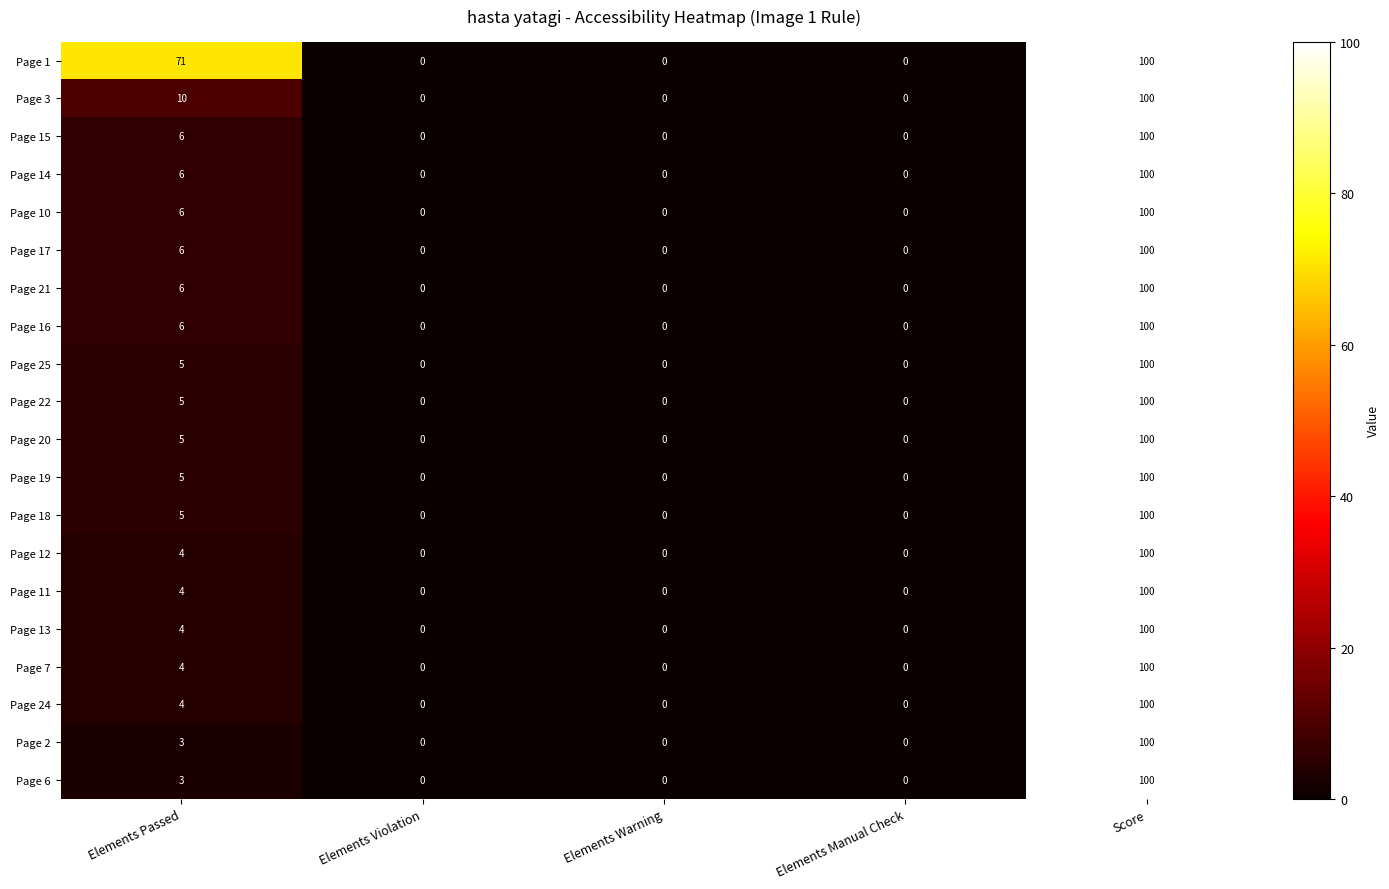

What is the greatest value displayed?

100